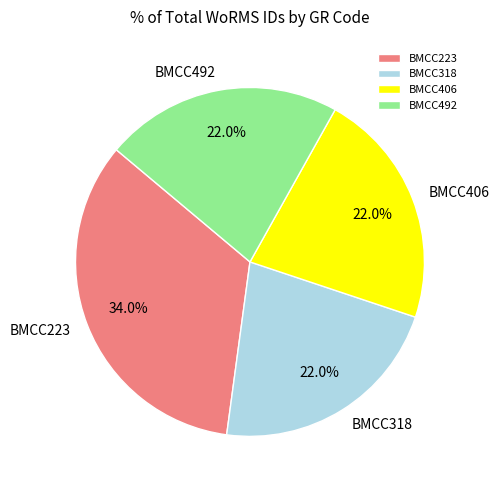

How much of the chart is everything except BMCC223?

66.0%